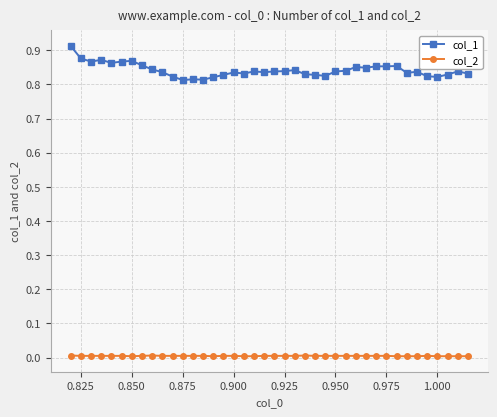

How many lines are shown in the chart?

2